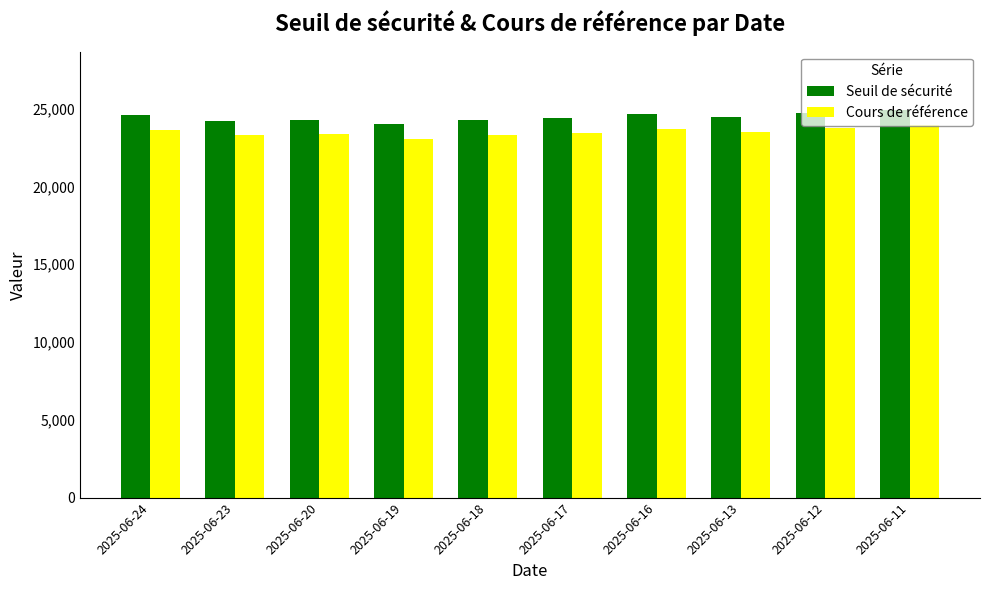

The value of Cours de référence at 2025-06-16 is 23699.1. True or false?

True